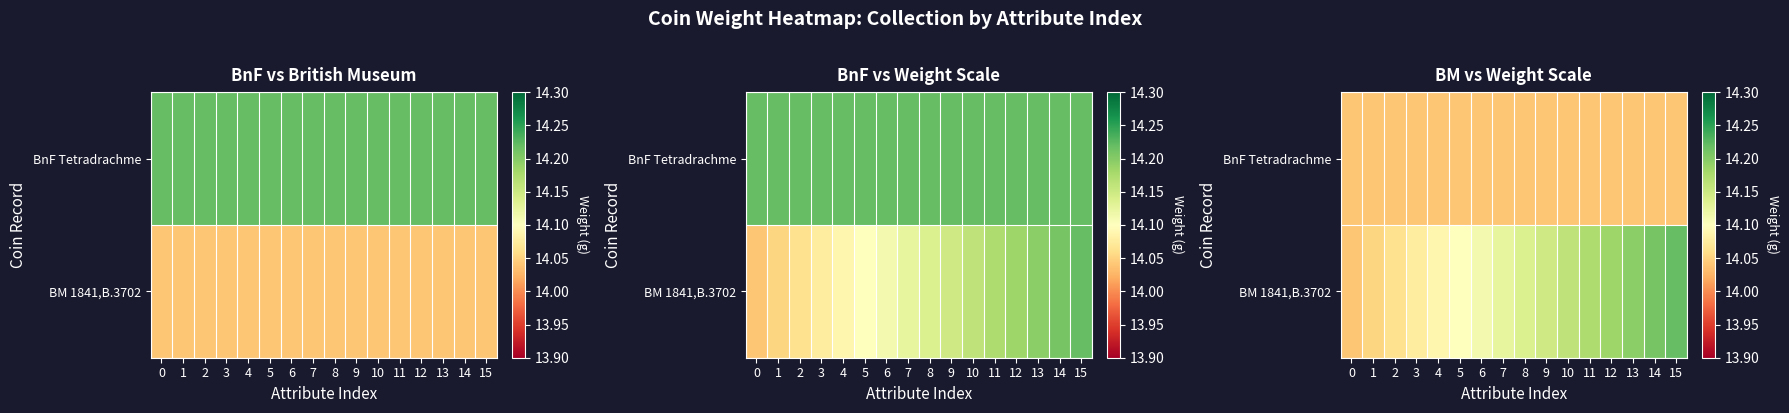

What is the average value of the BM 1841,B.3702 series?

14.1